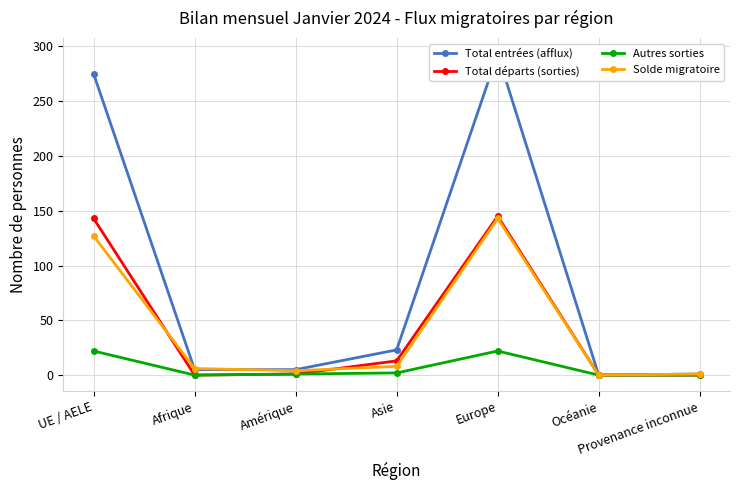

The Autres sorties series shows 22 at UE / AELE. True or false?

True